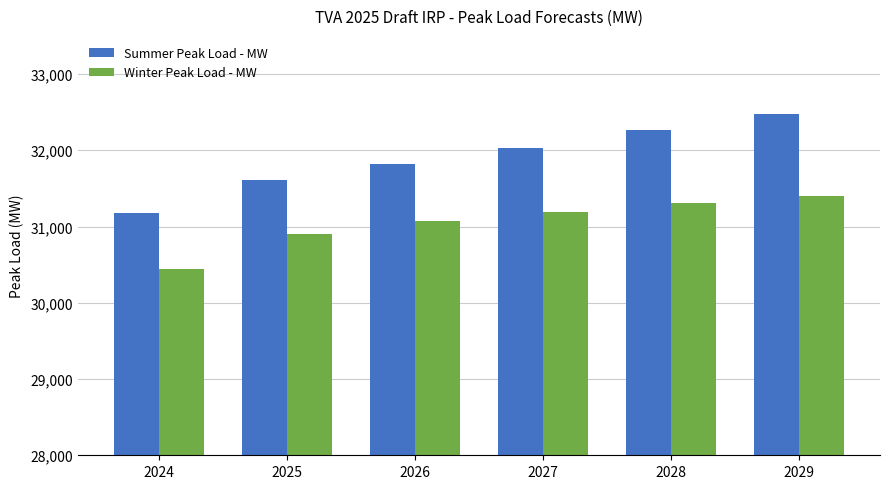

At which label does Summer Peak Load - MW first exceed 32028?

2027